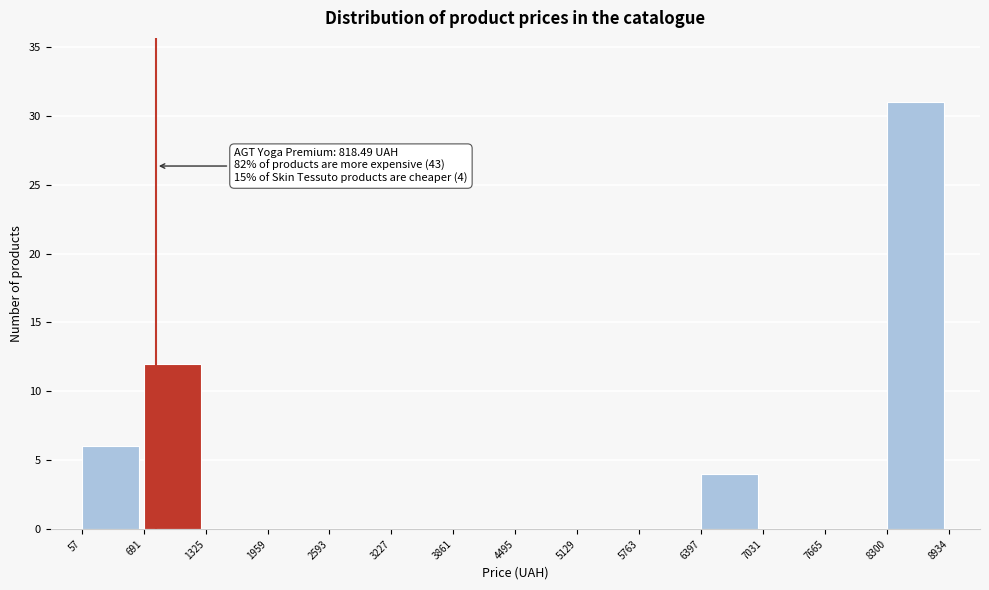

Over which range of the x-axis is the bar tallest?

8300 to 8934